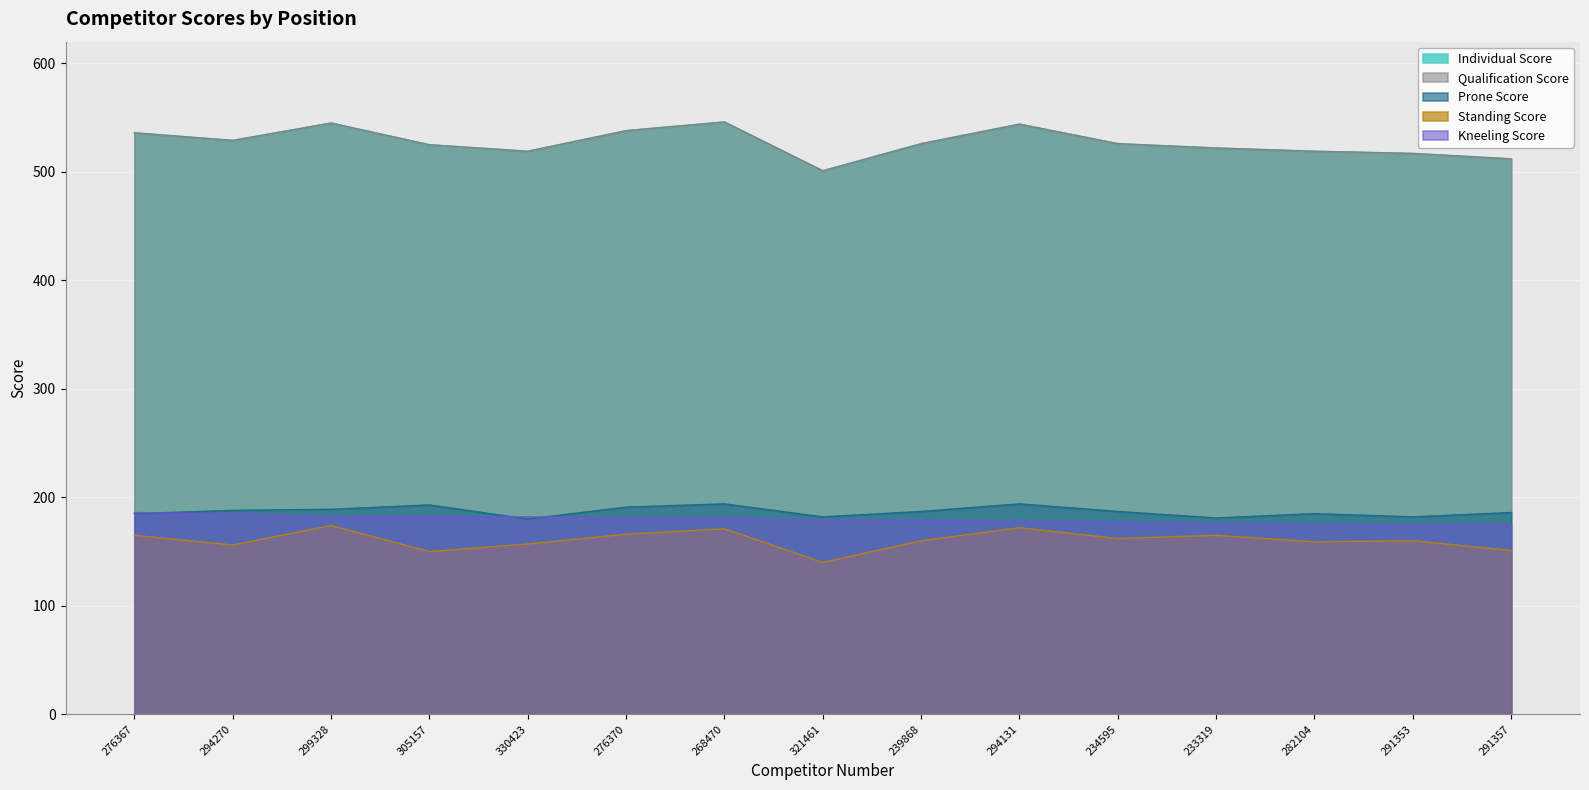

Reading left to right, what are all the values shown in this chart?

Individual Score: 276367=536	294270=529	299328=545	305157=525	330423=519	276370=538	268470=546	321461=501	239868=526	294131=544	234595=526	233319=522	282104=519	291353=517	291357=512
Qualification Score: 276367=536	294270=529	299328=545	305157=525	330423=519	276370=538	268470=546	321461=501	239868=526	294131=544	234595=526	233319=522	282104=519	291353=517	291357=512
Prone Score: 276367=185	294270=188	299328=189	305157=193	330423=180	276370=191	268470=194	321461=182	239868=187	294131=194	234595=187	233319=181	282104=185	291353=182	291357=186
Standing Score: 276367=165	294270=156	299328=174	305157=150	330423=157	276370=166	268470=171	321461=140	239868=160	294131=172	234595=162	233319=165	282104=159	291353=160	291357=151
Kneeling Score: 276367=186	294270=185	299328=182	305157=182	330423=182	276370=181	268470=181	321461=179	239868=179	294131=178	234595=177	233319=176	282104=175	291353=175	291357=175